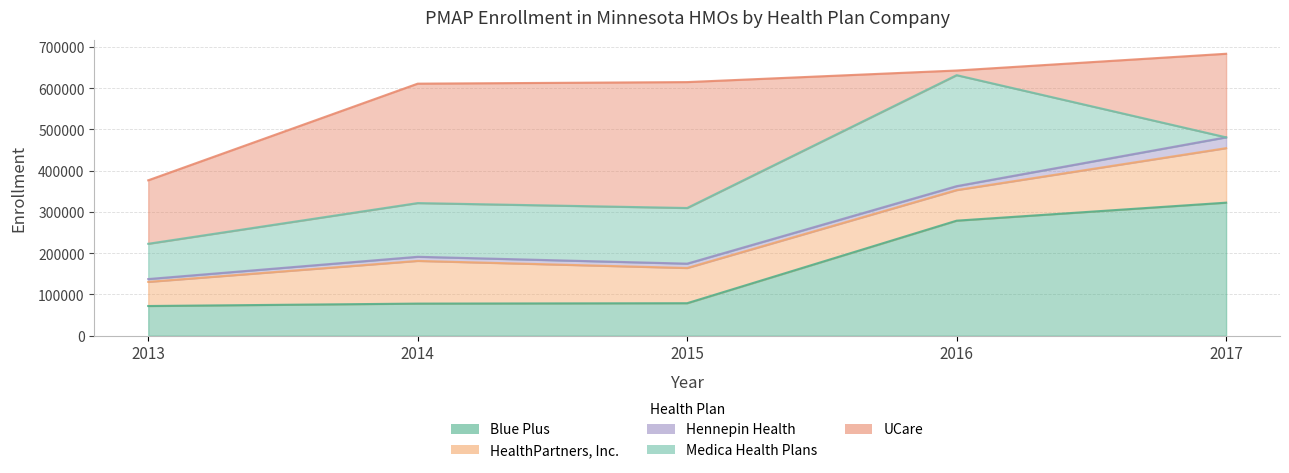

Reading left to right, what are all the values shown in this chart?

Blue Plus: 72058	77902	78848	278776	322368
HealthPartners, Inc.: 58456	103420	85278	74088	132050
Hennepin Health: 6830	9994	10548	9488	26209
Medica Health Plans: 85429	130050	134772	268844	0
UCare: 153765	289284	304985	11291	202402